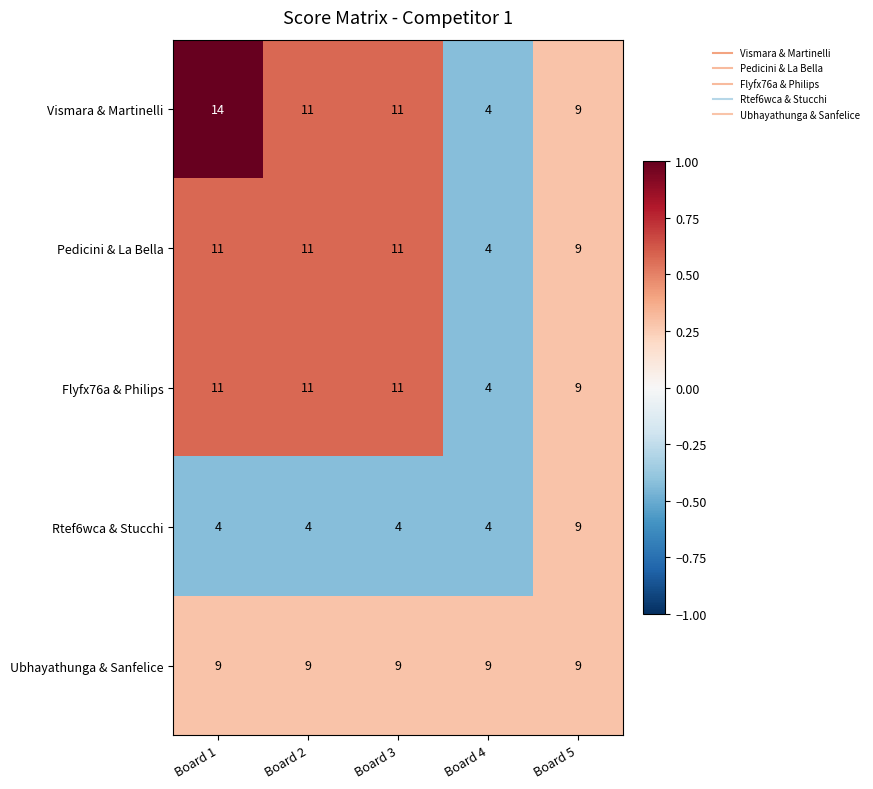

Which series has the widest spread of values?

Vismara & Martinelli